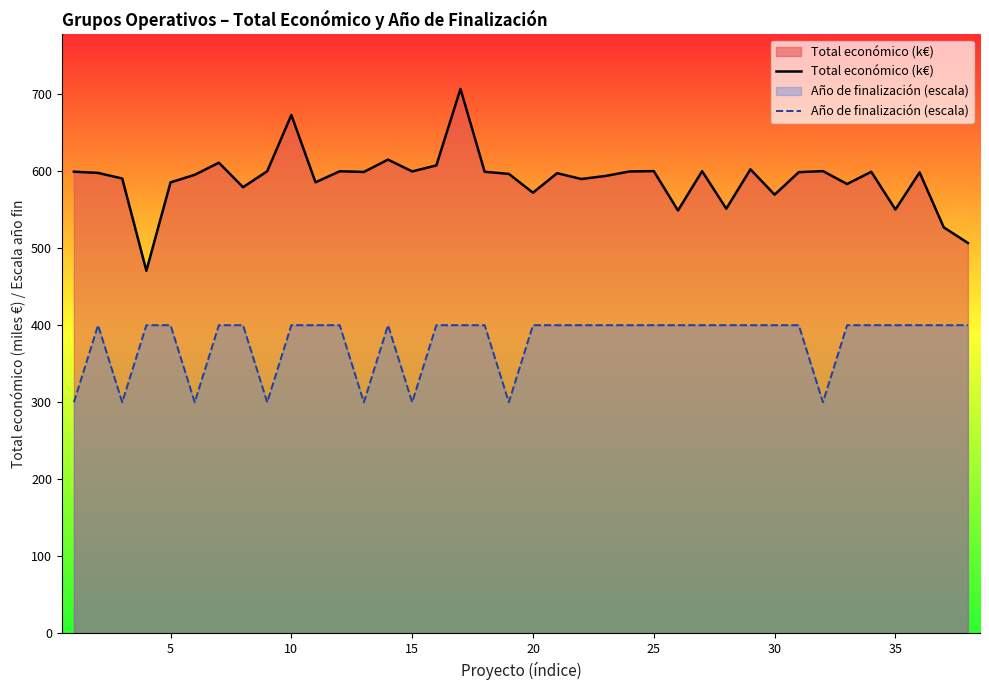

How many values in the Total económico (k€) series exceed 598?

19